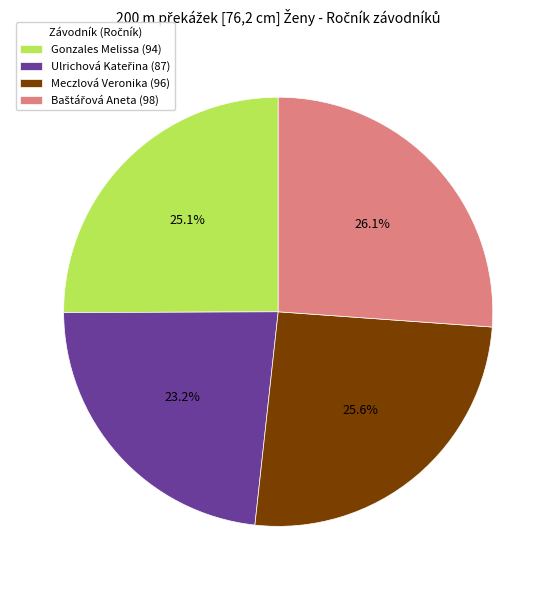

How many slices are in this pie chart?

4